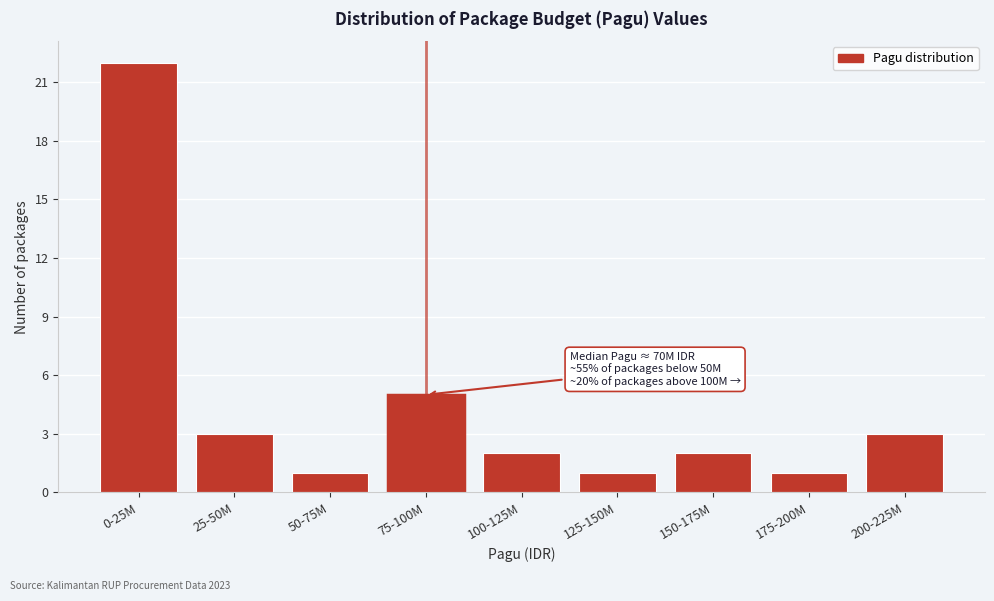

Reading left to right, extract all data points from this chart.

0-25M=22	25-50M=3	50-75M=1	75-100M=5	100-125M=2	125-150M=1	150-175M=2	175-200M=1	200-225M=3